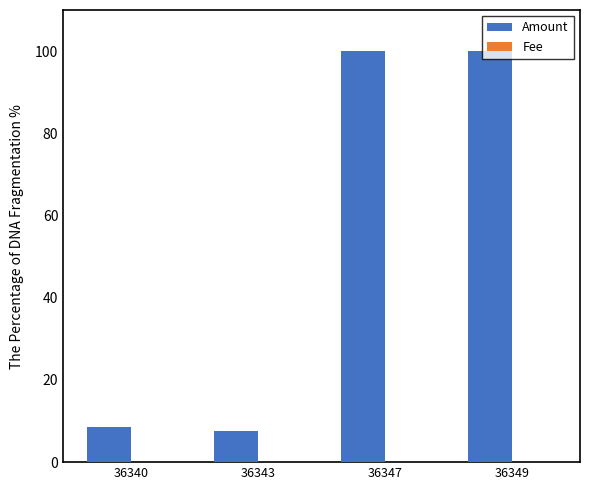

Is it true that Amount equals 7.5 at 36343?

True